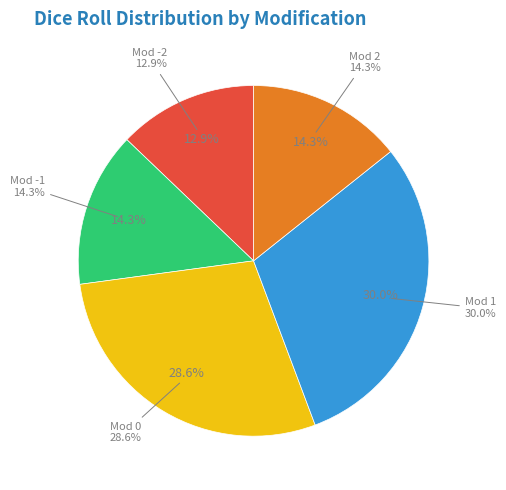

Which category has the smallest portion of the pie?

-2